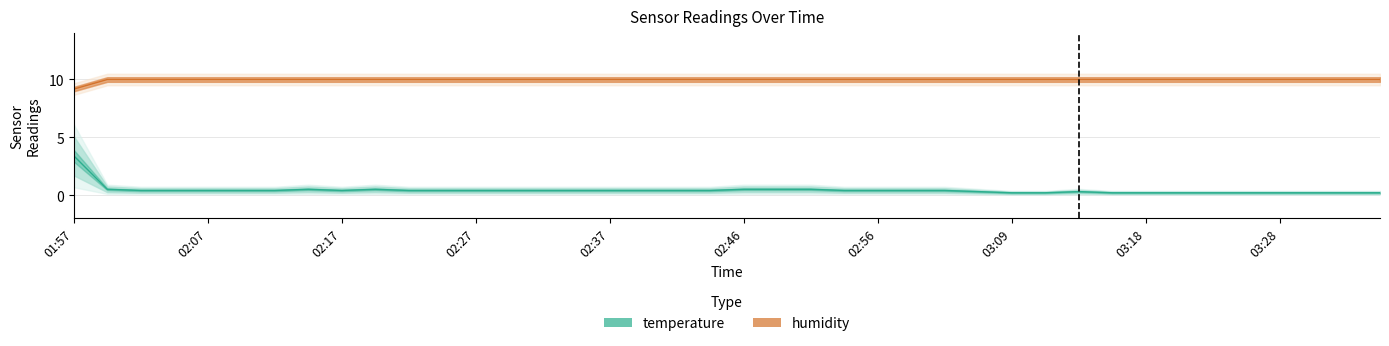

What is the maximum value for temperature?

3.4